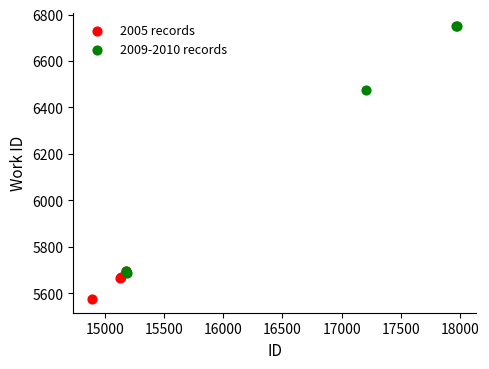

Which series contains the highest Y value?

2009-2010 records